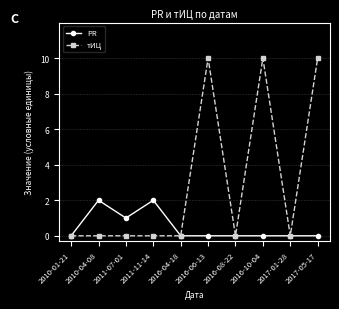

What is the difference between the second highest and second lowest values in the PR series?

2